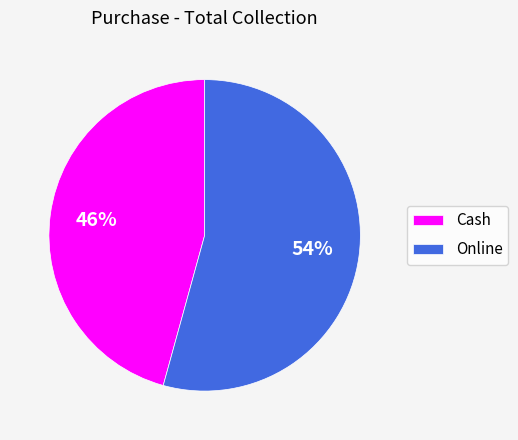

Rank the categories by value from lowest to highest.

Cash, Online